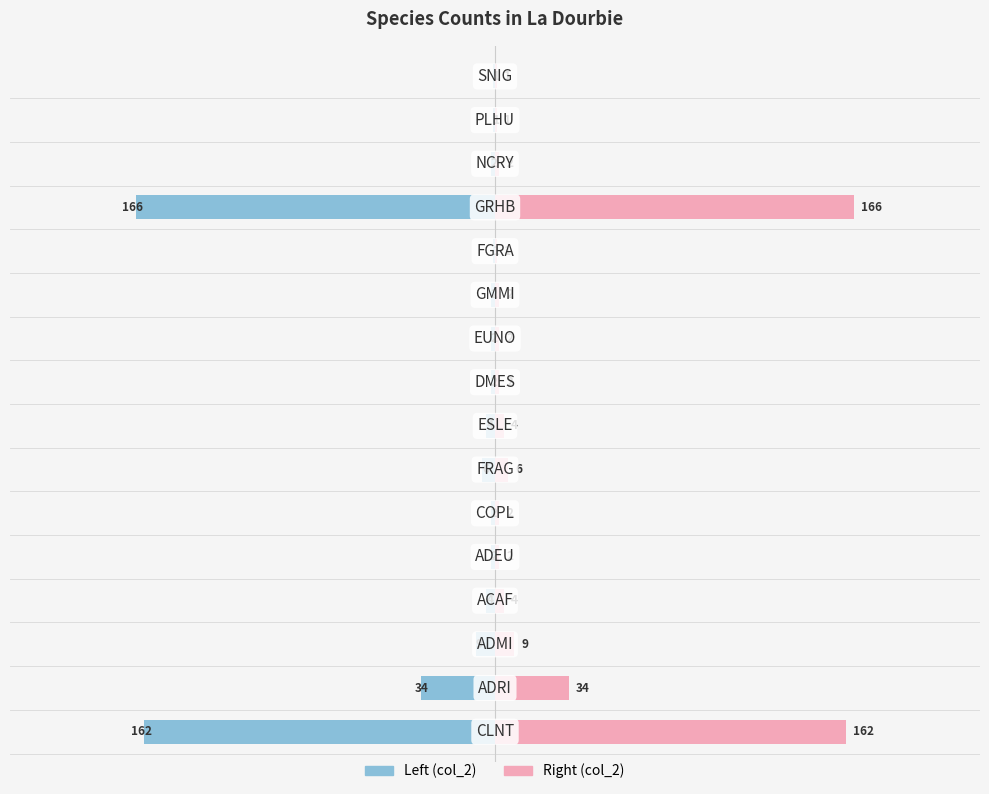

At how many categories does at least one series exceed 68?

2